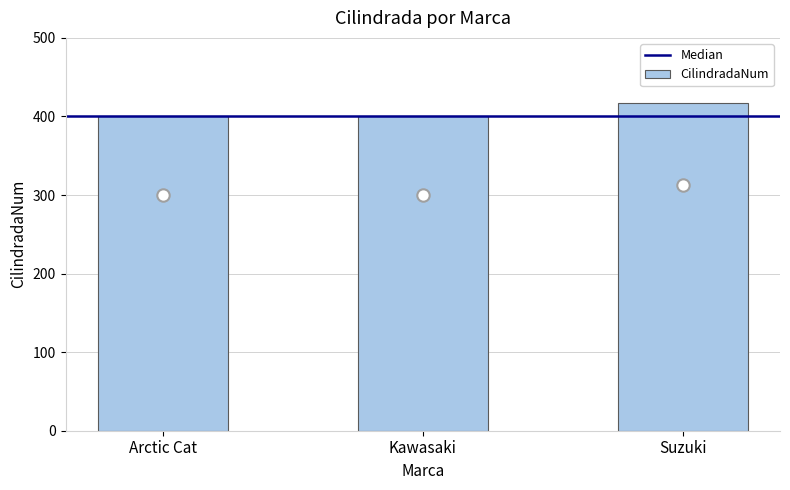

Which has a higher value, Arctic Cat or Kawasaki?

Arctic Cat